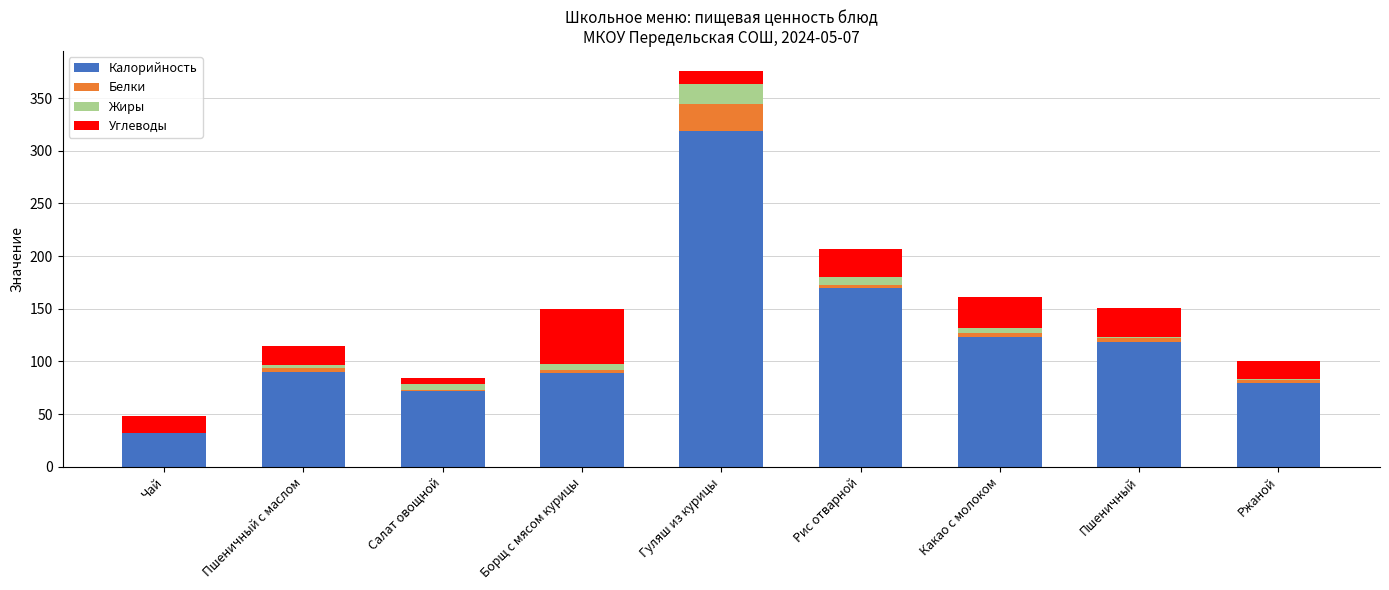

Which category has the highest value in the Калорийность series?

Гуляш из курицы